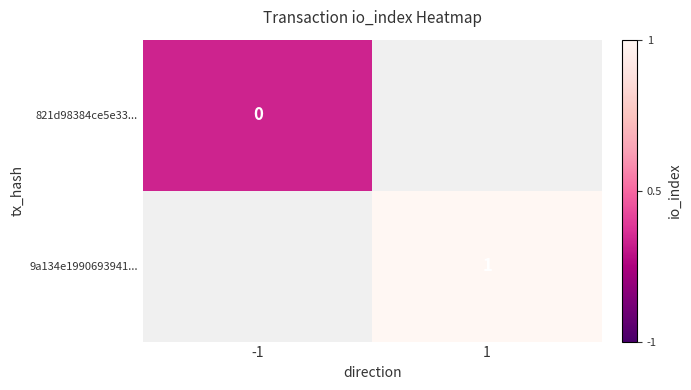

Count the number of data series in this chart.

2